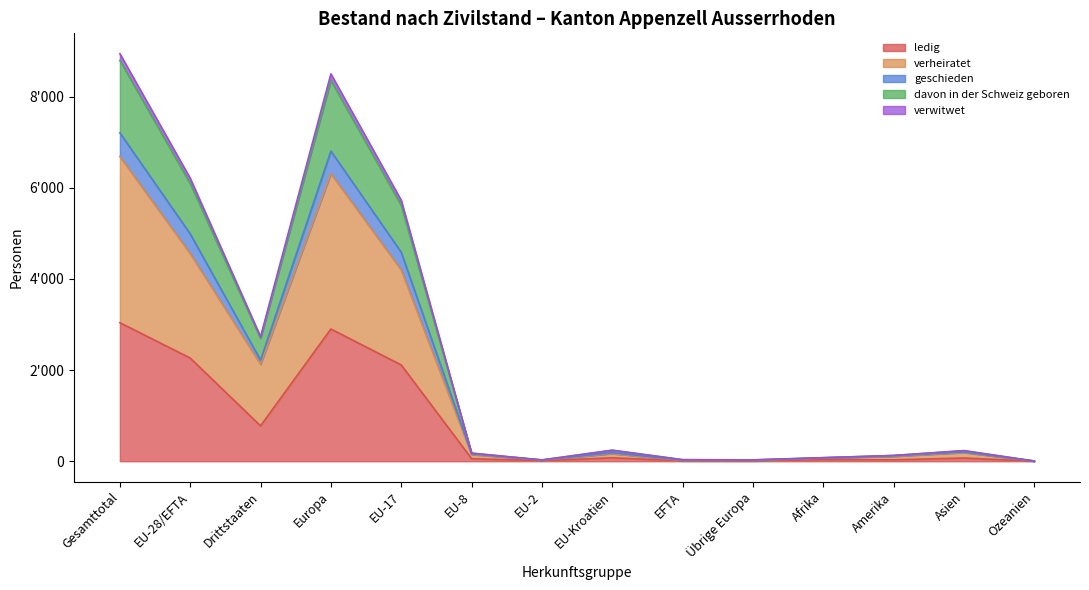

In ledig, how many points are lower than both neighbors (excluding endpoints)?

4